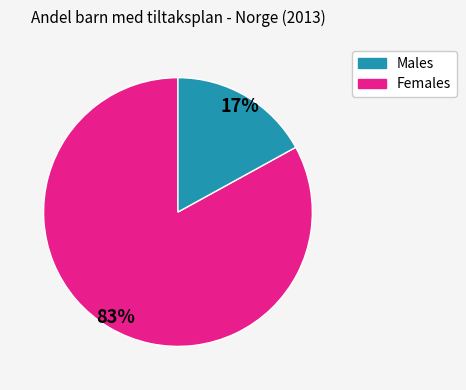

What percentage is the Females slice, to the nearest percent?

17%